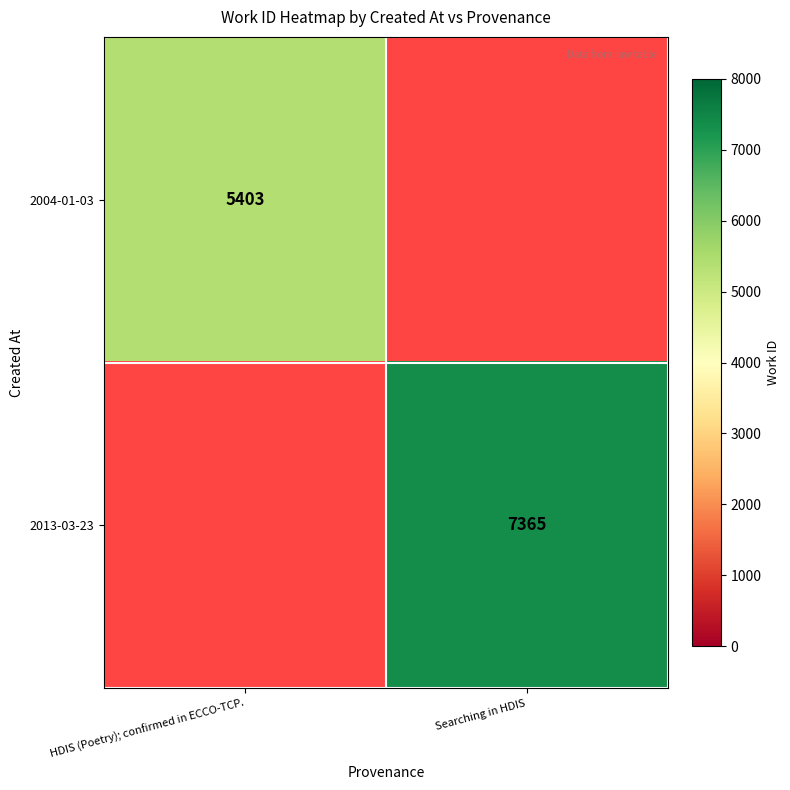

Is it true that 2004-01-03 equals 5403 at HDIS (Poetry); confirmed in ECCO-TCP.?

True